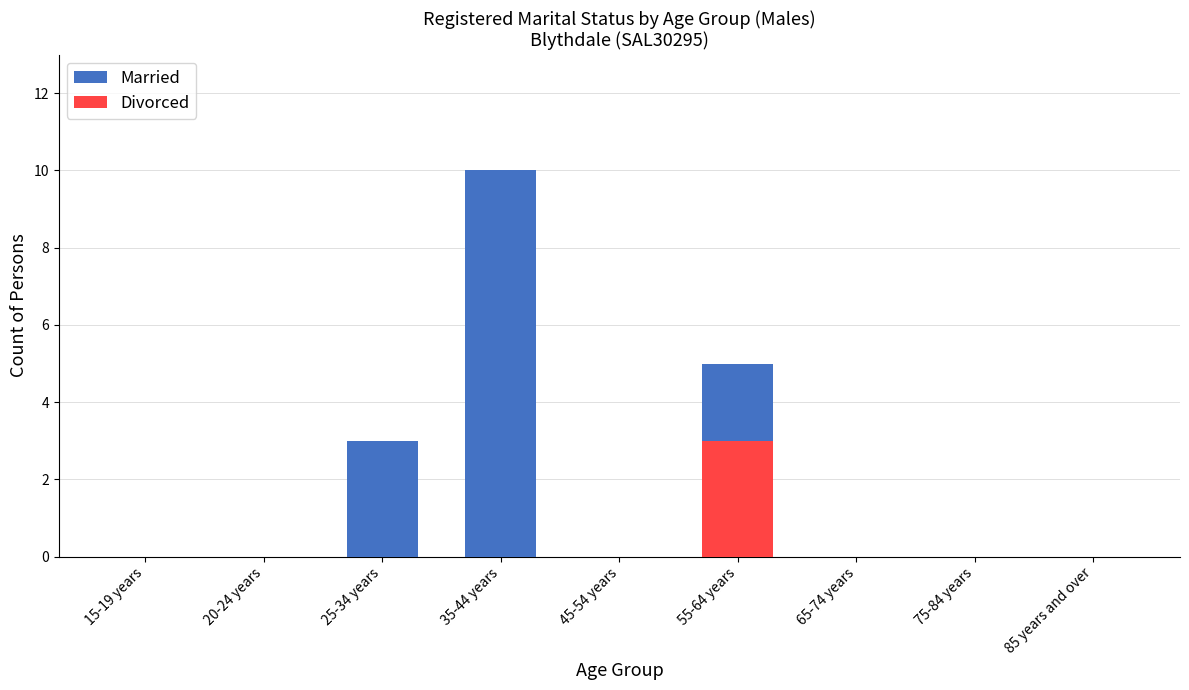

Is the value of Divorced at 75-84 years greater than the value of Married at 20-24 years?

No